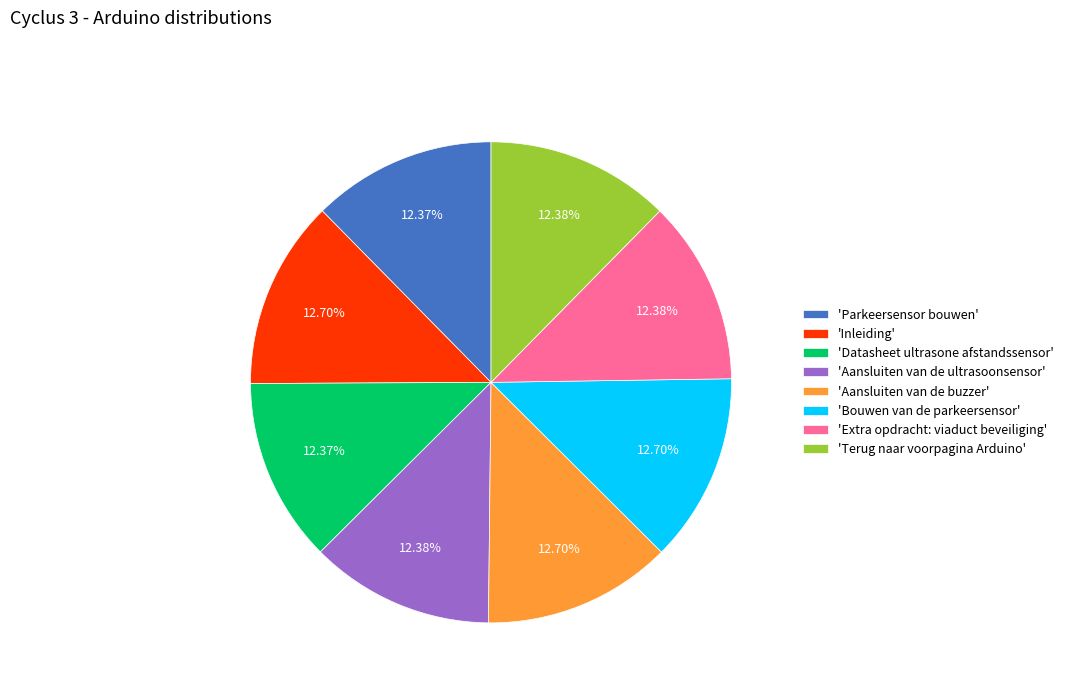

What is the ratio of the value at 'Parkeersensor bouwen' to the value at 'Terug naar voorpagina Arduino'?

1.0